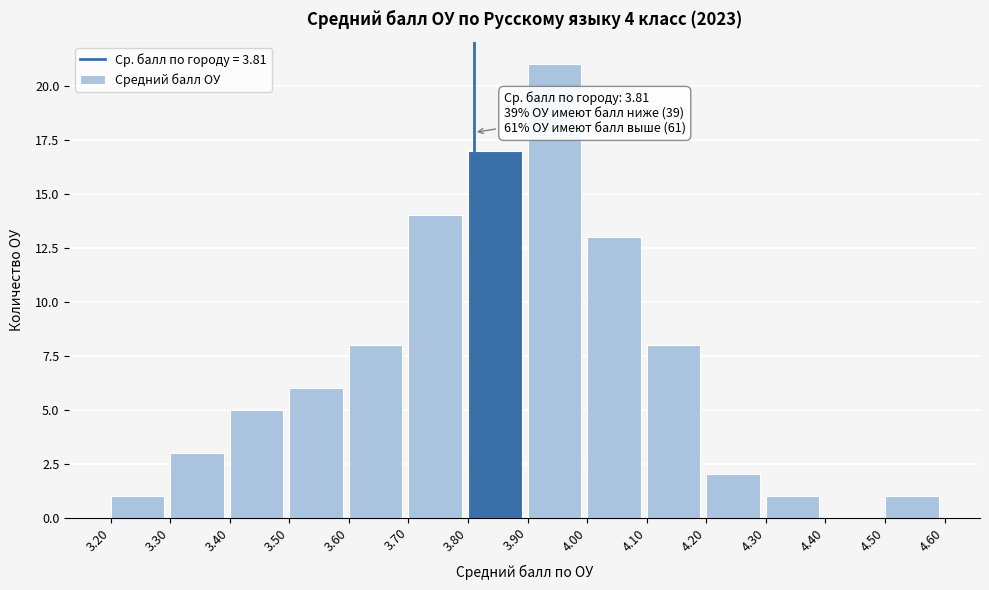

Over which range of the x-axis is the bar tallest?

3.90 to 4.00